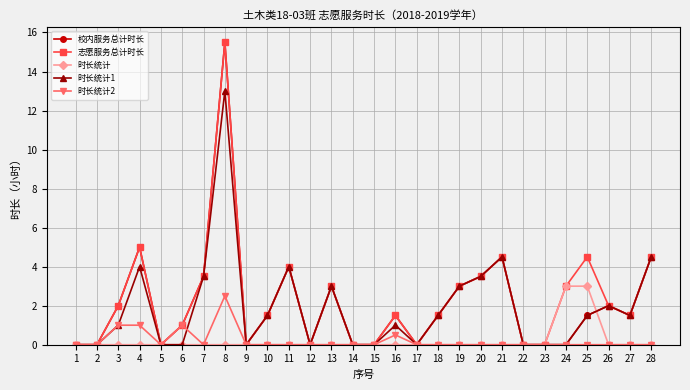

Reading right to left, extract all data points from this chart.

校内服务总计时长: 4.5	1.5	2.0	1.5	0.0	0.0	0.0	4.5	3.5	3.0	1.5	0.0	1.5	0.0	0.0	3.0	0.0	4.0	1.5	0.0	15.5	3.5	1.0	0.0	5.0	2.0	0.0	0.0
志愿服务总计时长: 4.5	1.5	2.0	4.5	3.0	0.0	0.0	4.5	3.5	3.0	1.5	0.0	1.5	0.0	0.0	3.0	0.0	4.0	1.5	0.0	15.5	3.5	1.0	0.0	5.0	2.0	0.0	0.0
时长统计: 0.0	0.0	0.0	3.0	3.0	0.0	0.0	0.0	0.0	0.0	0.0	0.0	0.0	0.0	0.0	0.0	0.0	0.0	0.0	0.0	0.0	0.0	0.0	0.0	0.0	0.0	0.0	0.0
时长统计1: 4.5	1.5	2.0	1.5	0.0	0.0	0.0	4.5	3.5	3.0	1.5	0.0	1.0	0.0	0.0	3.0	0.0	4.0	1.5	0.0	13.0	3.5	0.0	0.0	4.0	1.0	0.0	0.0
时长统计2: 0.0	0.0	0.0	0.0	0.0	0.0	0.0	0.0	0.0	0.0	0.0	0.0	0.5	0.0	0.0	0.0	0.0	0.0	0.0	0.0	2.5	0.0	1.0	0.0	1.0	1.0	0.0	0.0